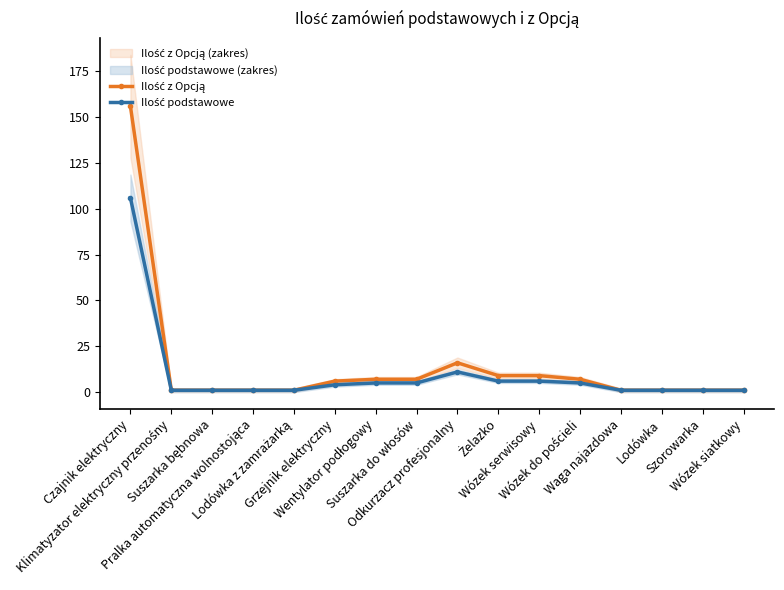

What position from the right is Czajnik elektryczny?

16